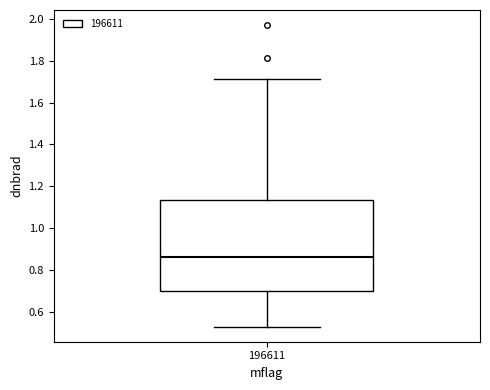

Transcribe this box plot: give where the median line is, the range the box spans, and where the two whiskers end, as read against the y-axis. The values are not printed on the chart, so give them approximately, as read against the axis.

median 0.86, box 0.70 to 1.14, whiskers 0.52 to 1.72